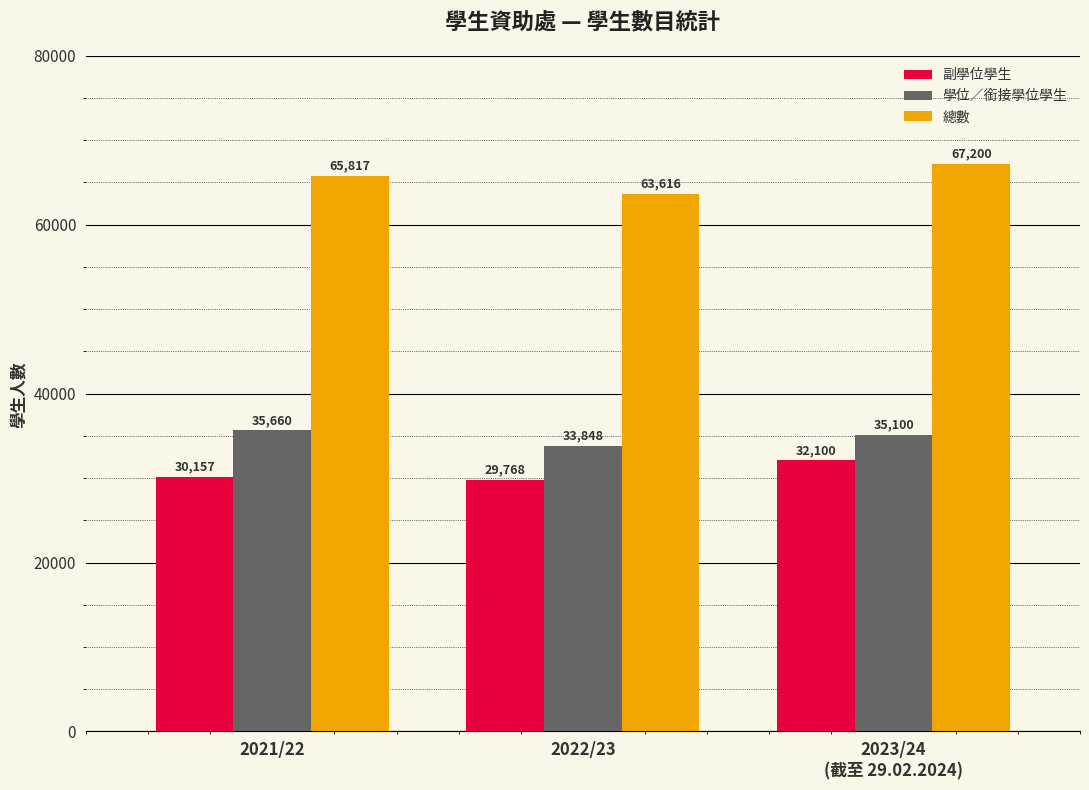

What are all the series names shown in the legend?

副學位學生, 學位／銜接學位學生, 總數